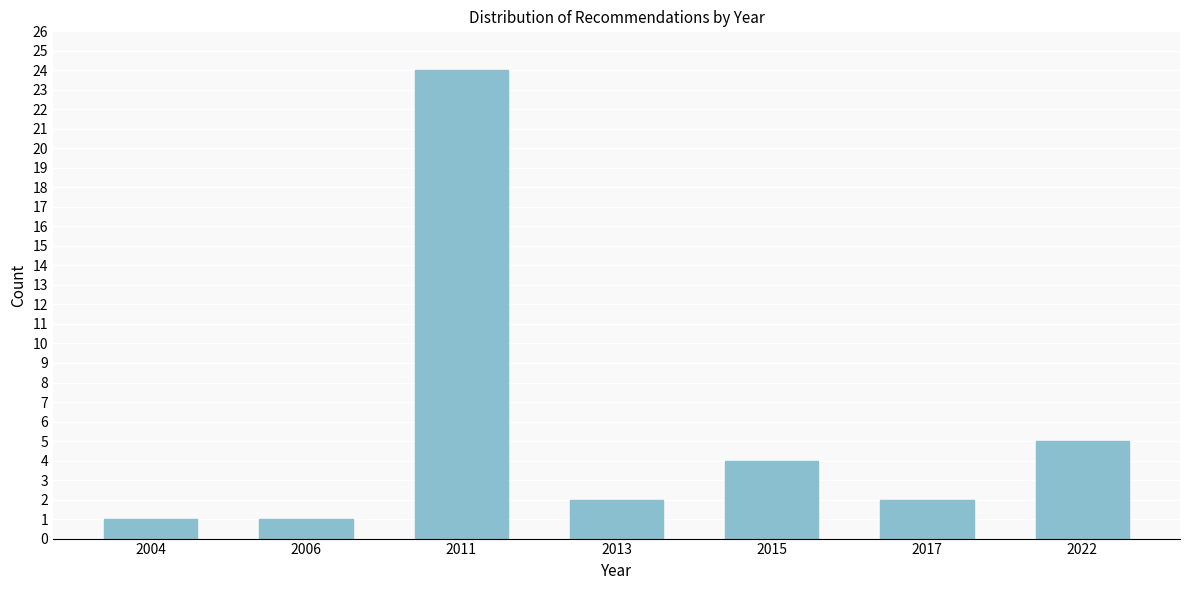

Reading left to right, extract all data points from this chart.

1	1	24	2	4	2	5